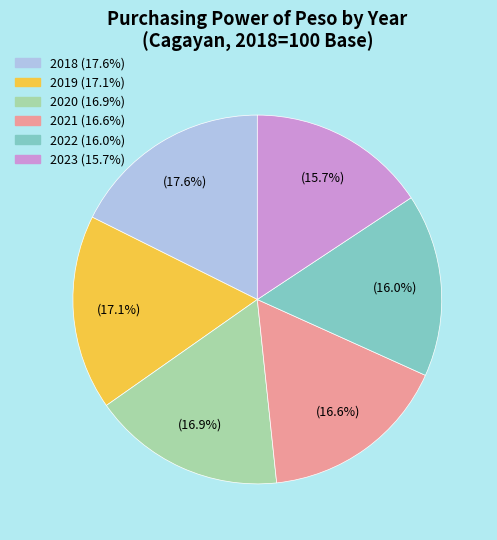

Which slice is the largest?

2018